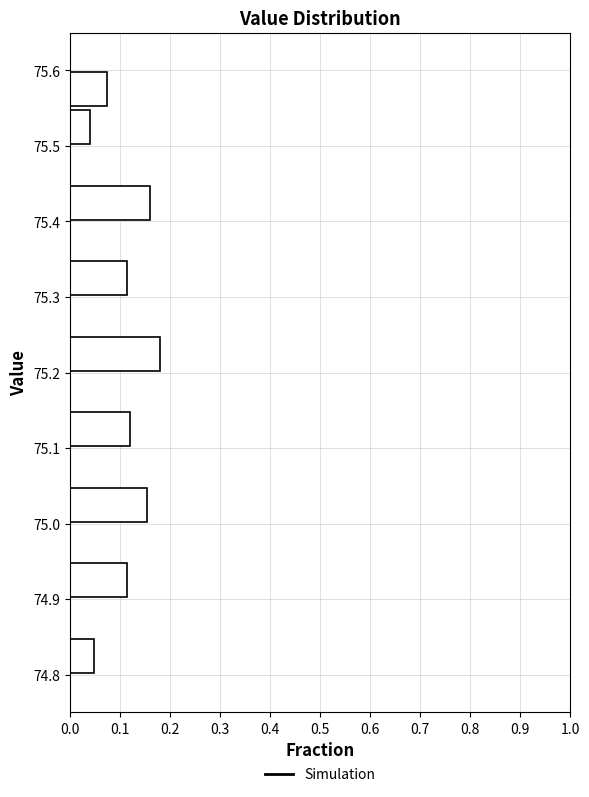

Reading bottom to top, list every bar in this chart as the range it spans on the y-axis followed by its length. The values are not printed on the chart, so give them approximately, as read against the axis.

74.80 to 74.85: 0.05
74.85 to 74.90: 0
74.90 to 74.95: 0.11
74.95 to 75.00: 0
75.00 to 75.05: 0.15
75.05 to 75.10: 0
75.10 to 75.15: 0.12
75.15 to 75.20: 0
75.20 to 75.25: 0.18
75.25 to 75.30: 0
75.30 to 75.35: 0.11
75.35 to 75.40: 0
75.40 to 75.45: 0.16
75.45 to 75.50: 0
75.50 to 75.55: 0.04
75.55 to 75.60: 0.07